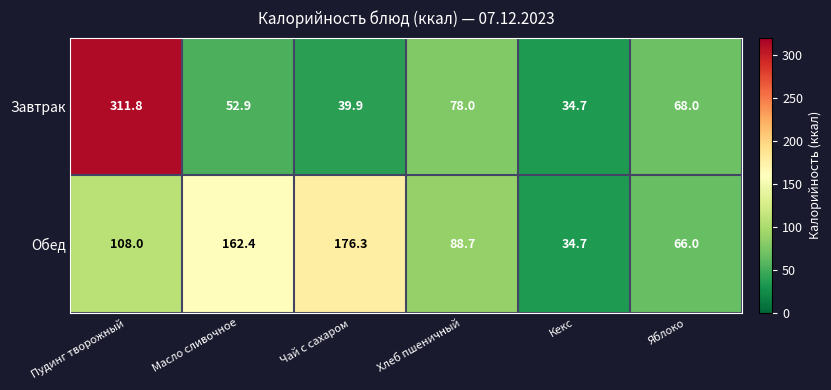

The value of Обед at Чай с сахаром is 65.3. True or false?

False